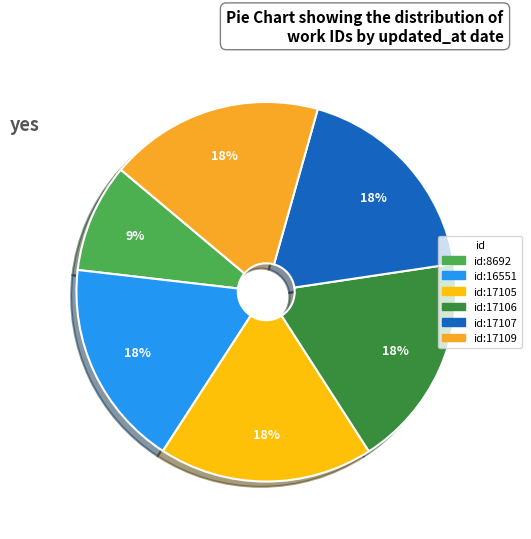

How many slices are in this pie chart?

6